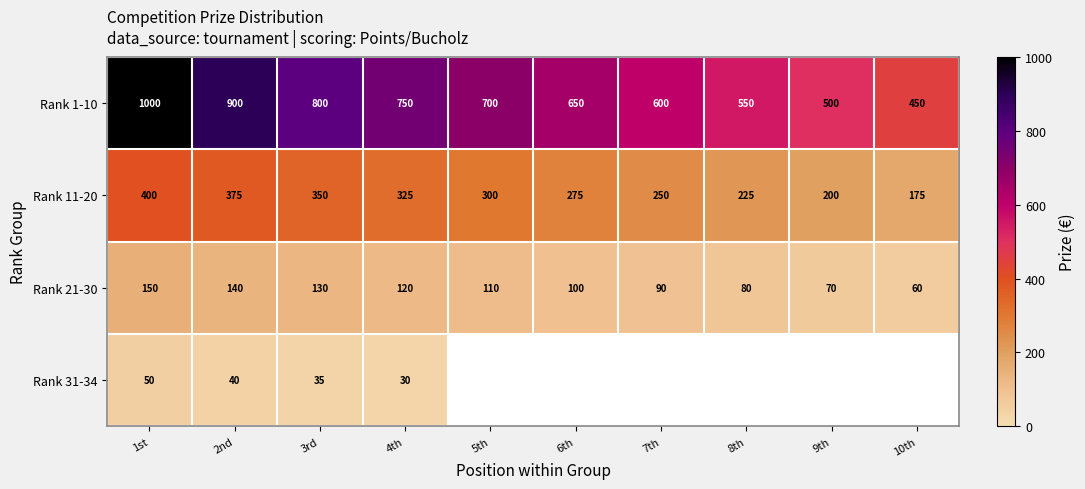

What is the difference between the highest and lowest values at 3rd?

765